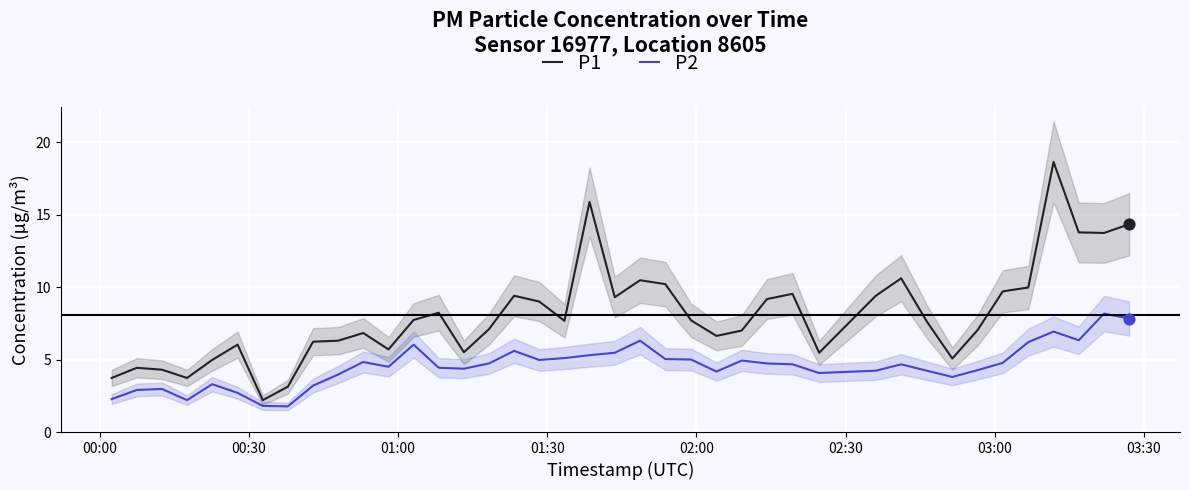

What is the lowest value of the P2 series?

1.8